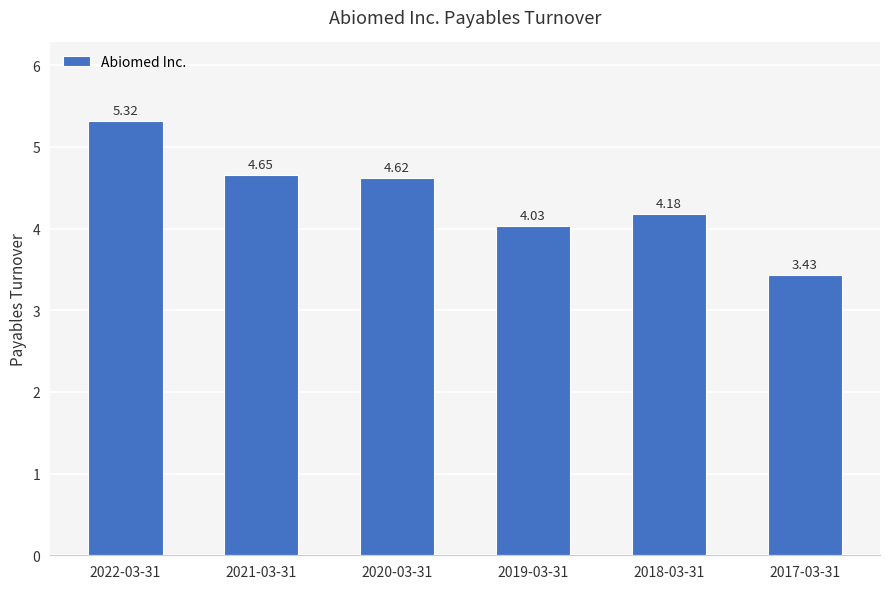

Between 2018-03-31 and 2019-03-31, which is larger?

2018-03-31